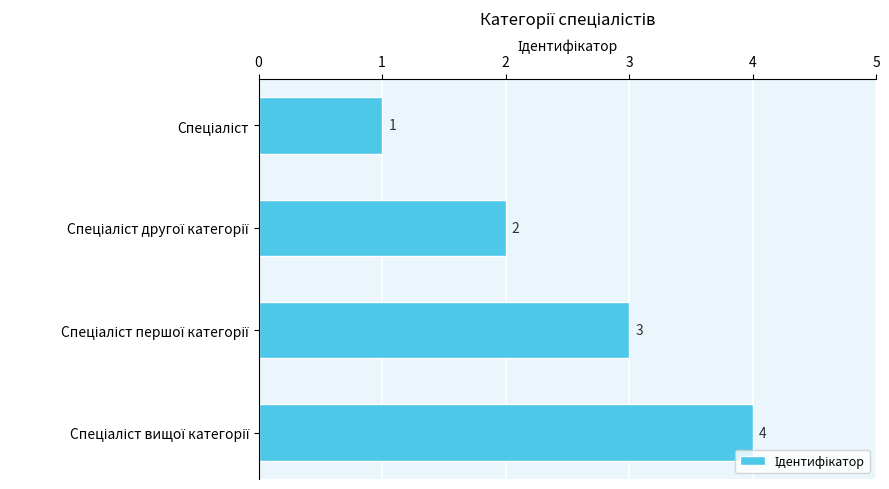

How many bars are there in total?

4